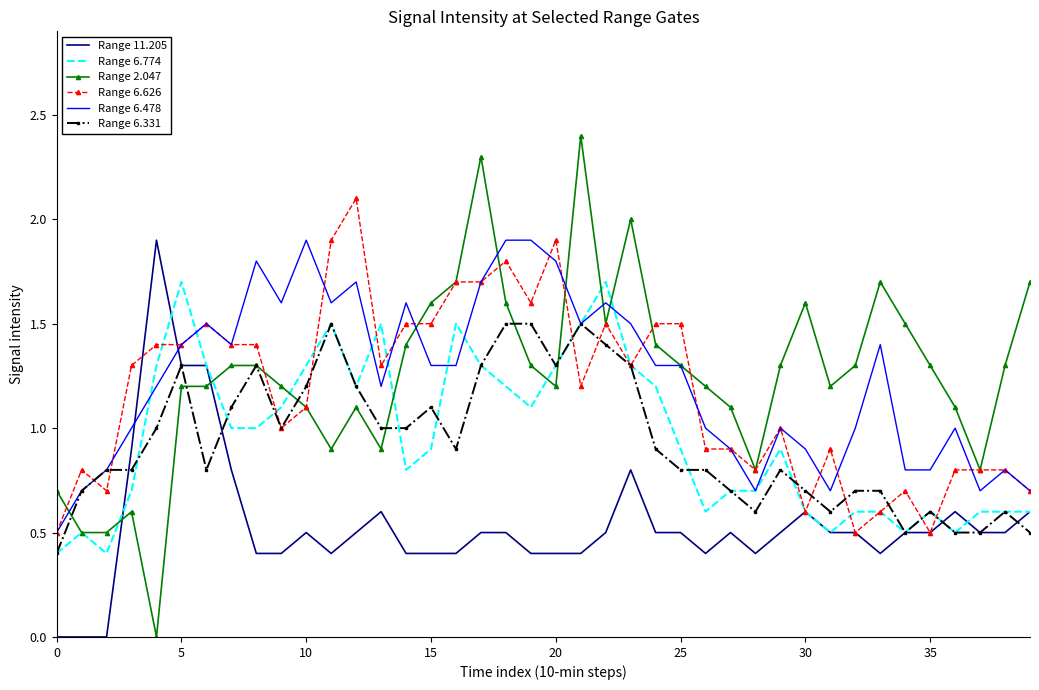

What is the maximum value shown in the chart?

2.4